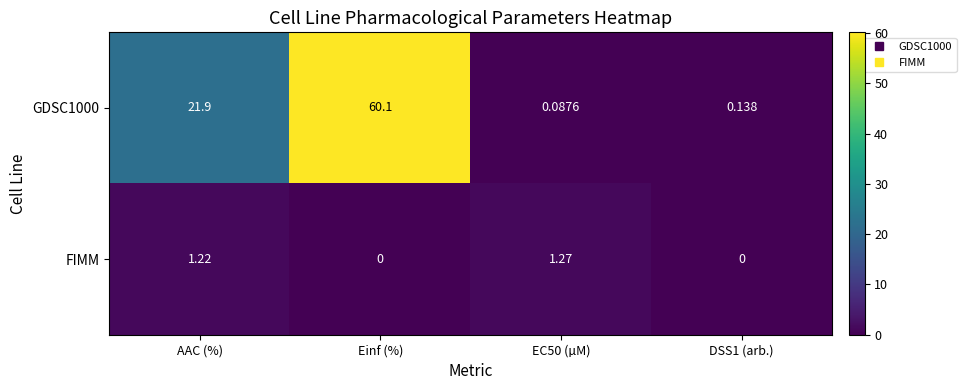

Which category has the highest value across all series?

Einf (%)